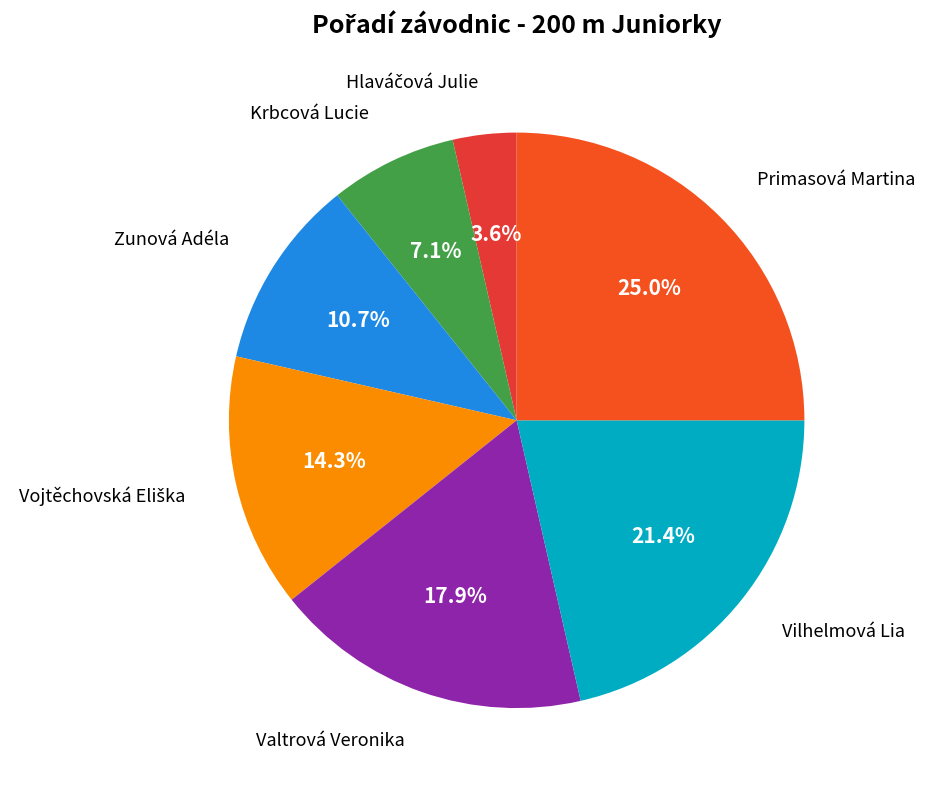

What percentage do Primasová Martina and Valtrová Veronika together represent?

42.9%